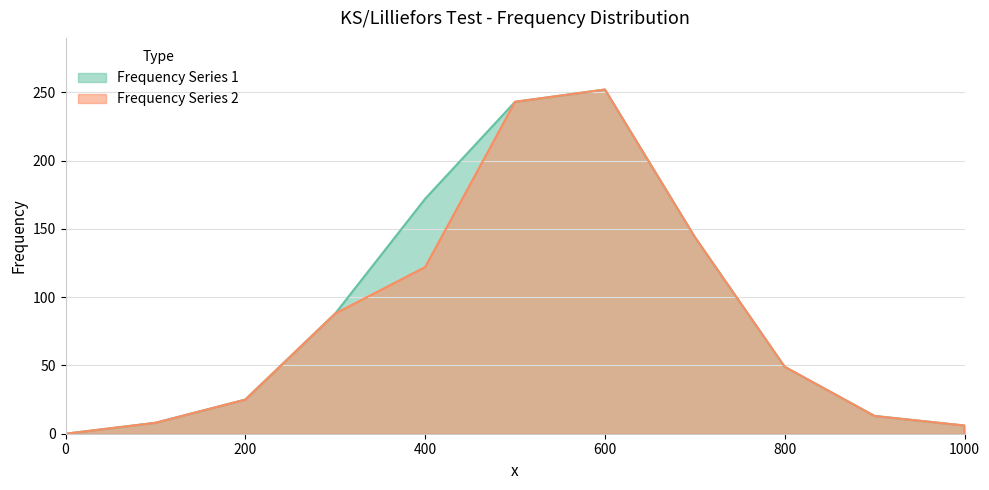

What are all the series names shown in the legend?

Frequency Series 1, Frequency Series 2